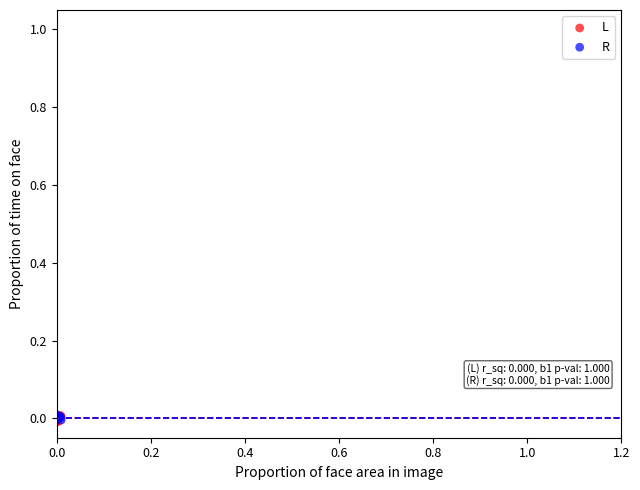

What are all the series names shown in the legend?

L, R